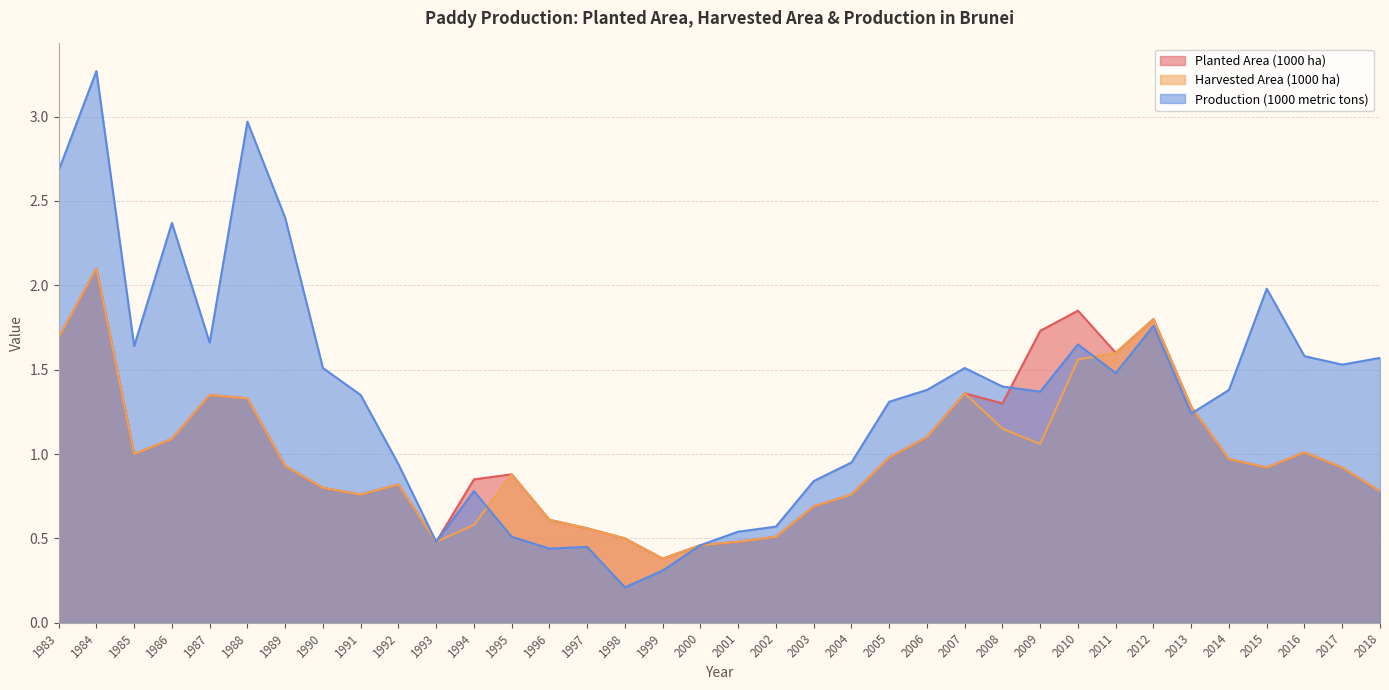

Where is Production (1000 metric tons) nearest to the value 1?

2004